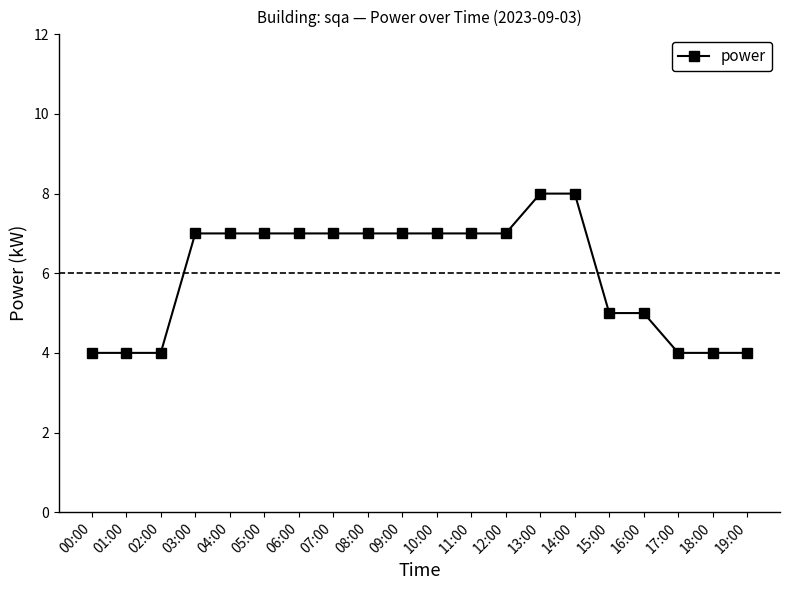

What is the change in value from 06:00 to 18:00?

-3